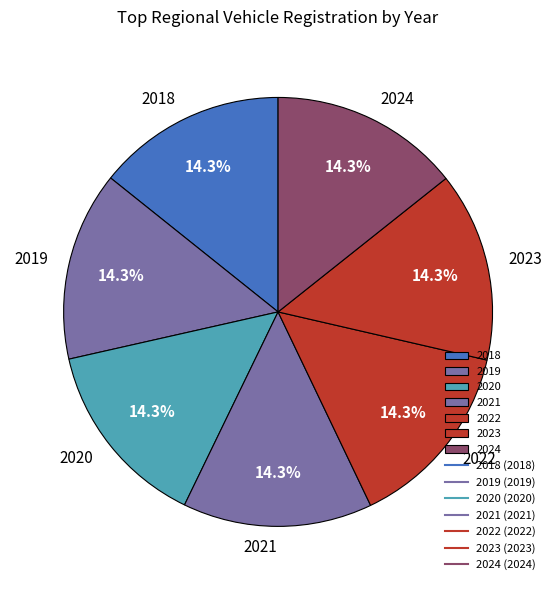

True or false: 2019 accounts for 2% of the total.

False